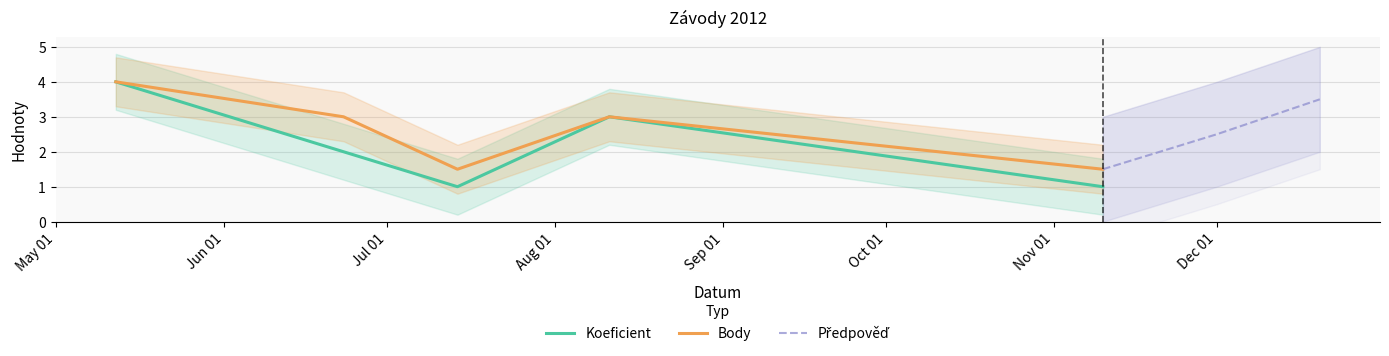

What is the highest value of the Koeficient series?

4.0